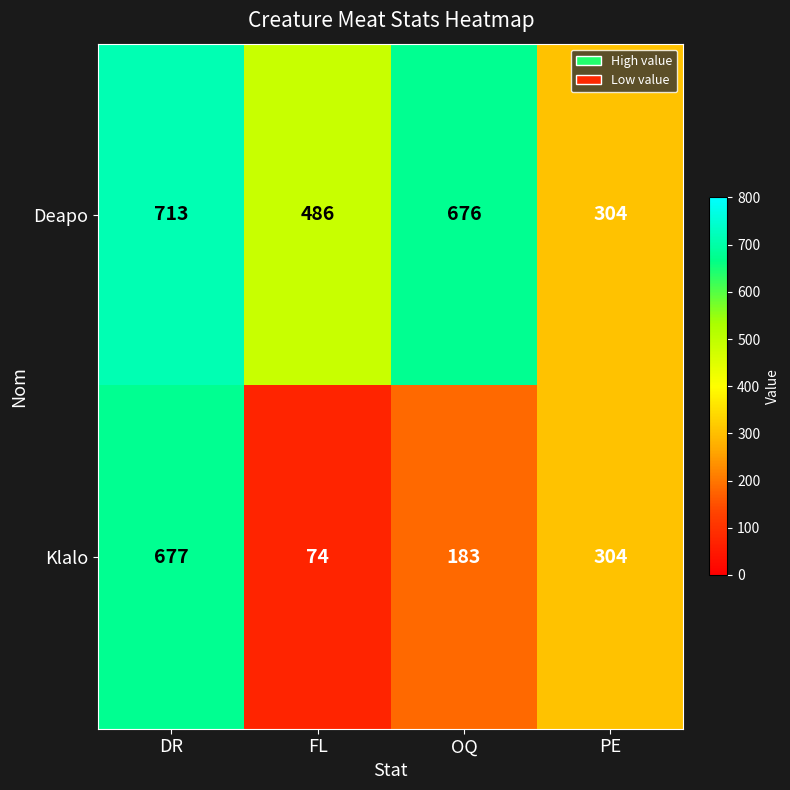

Which series has the largest total across all categories?

Deapo